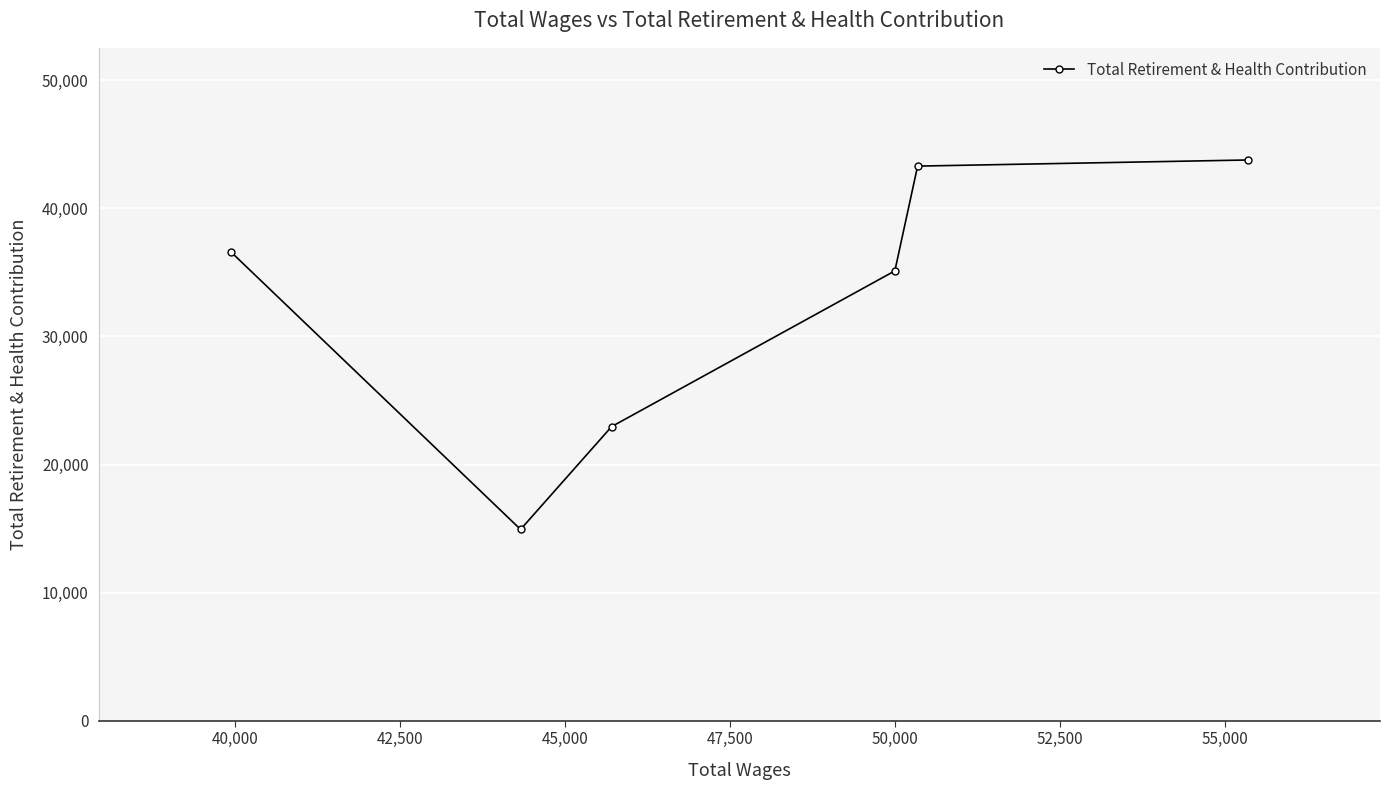

Count the number of data series in this chart.

1